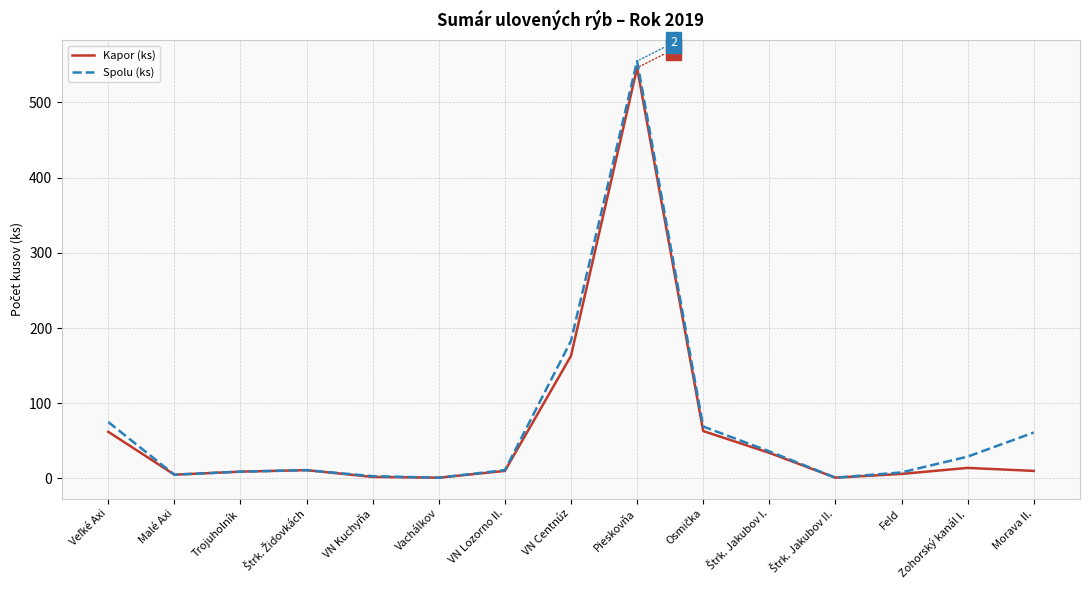

At which category does the chart reach its peak across all series?

Pieskovňa